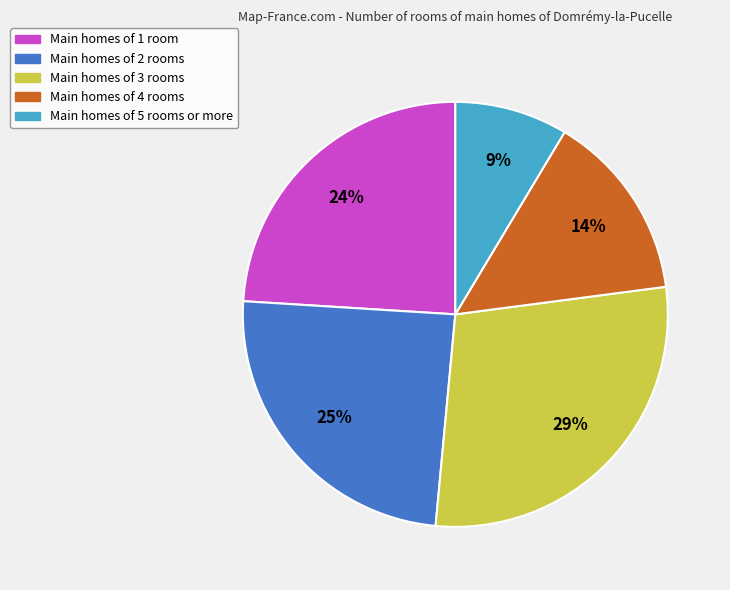

To the nearest percent, what is the difference between the largest and smallest slice percentages?

20%